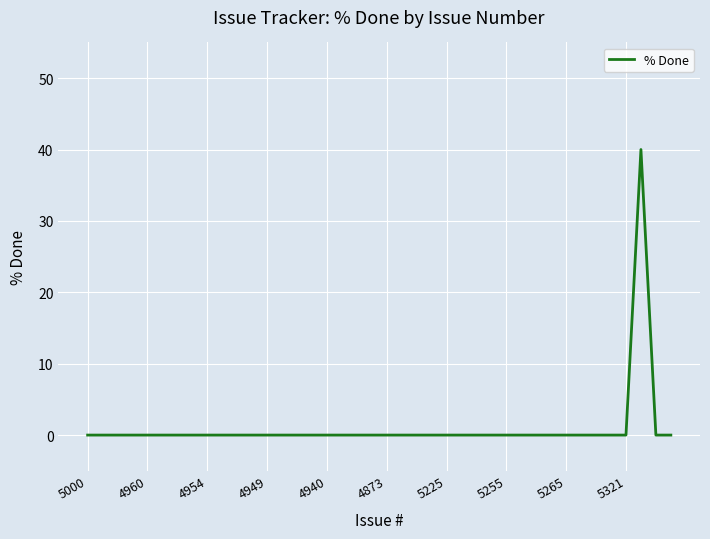

What is the difference between the maximum and minimum values?

40